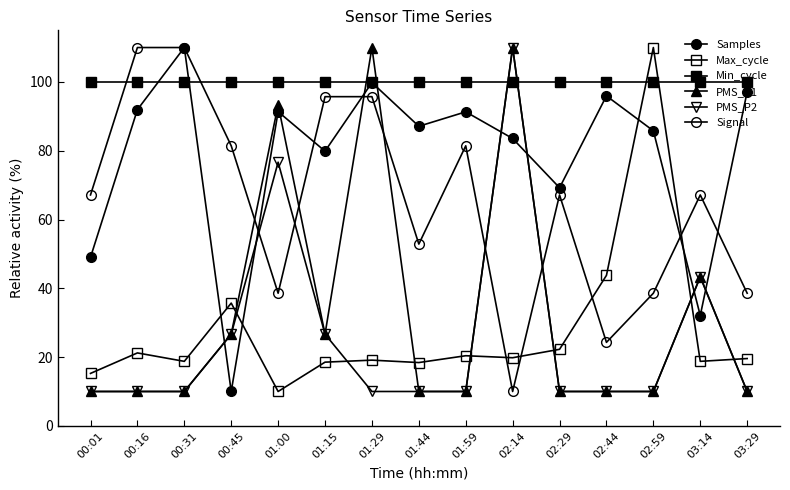

Where does the Max_cycle series first go above 19?

00:16